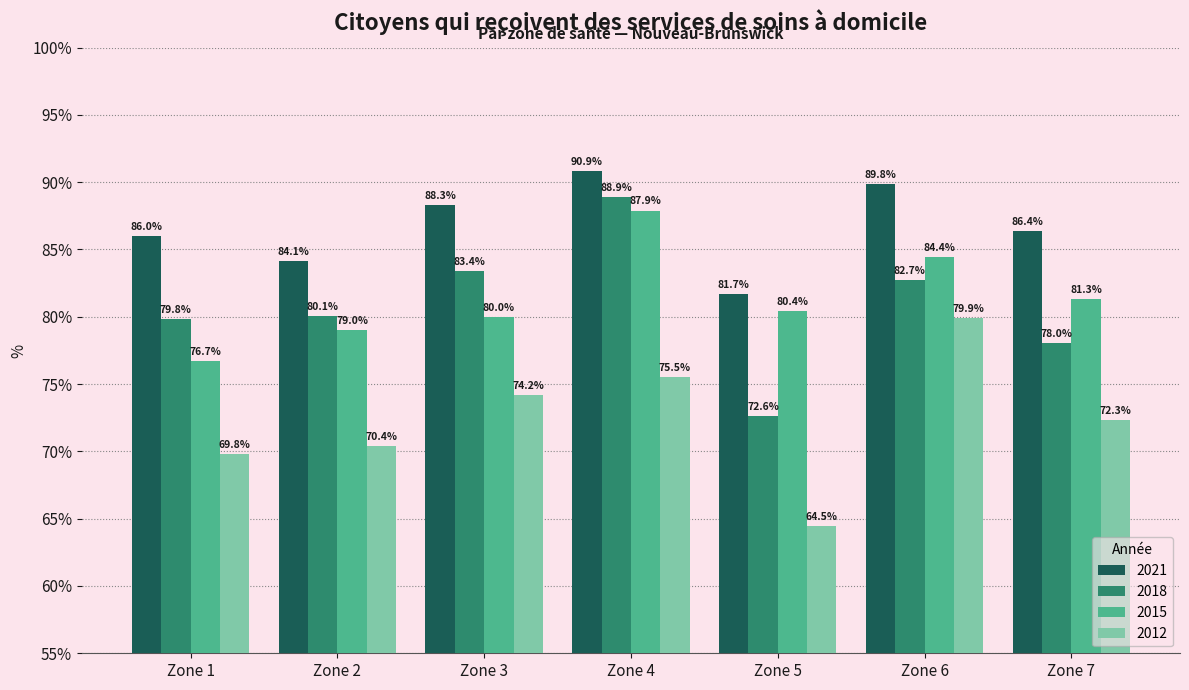

What is the difference between the 2018 values at Zone 6 and Zone 5?

10.1